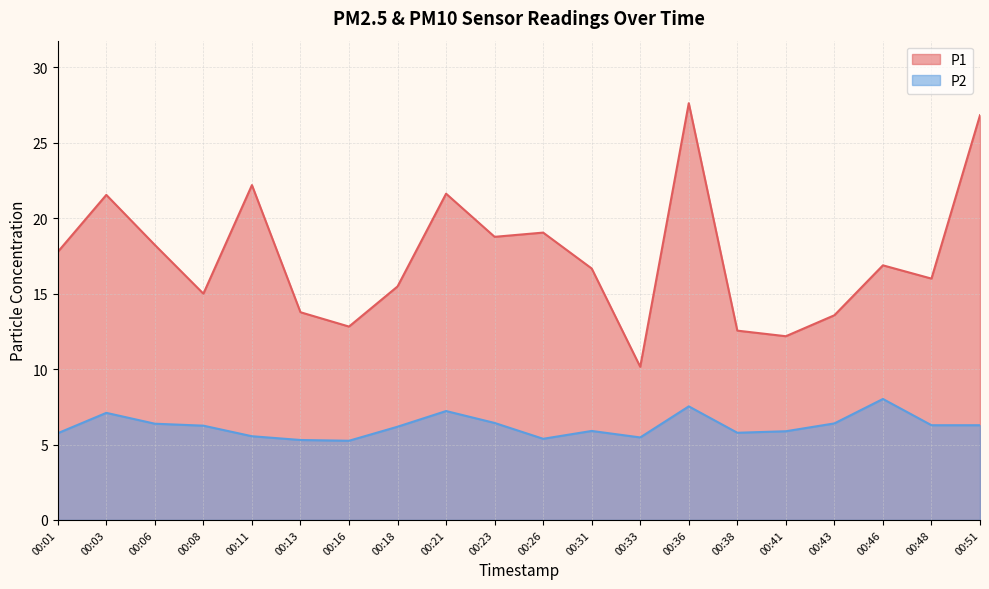

What is the difference between the maximum and second lowest values in the P2 series?

2.7